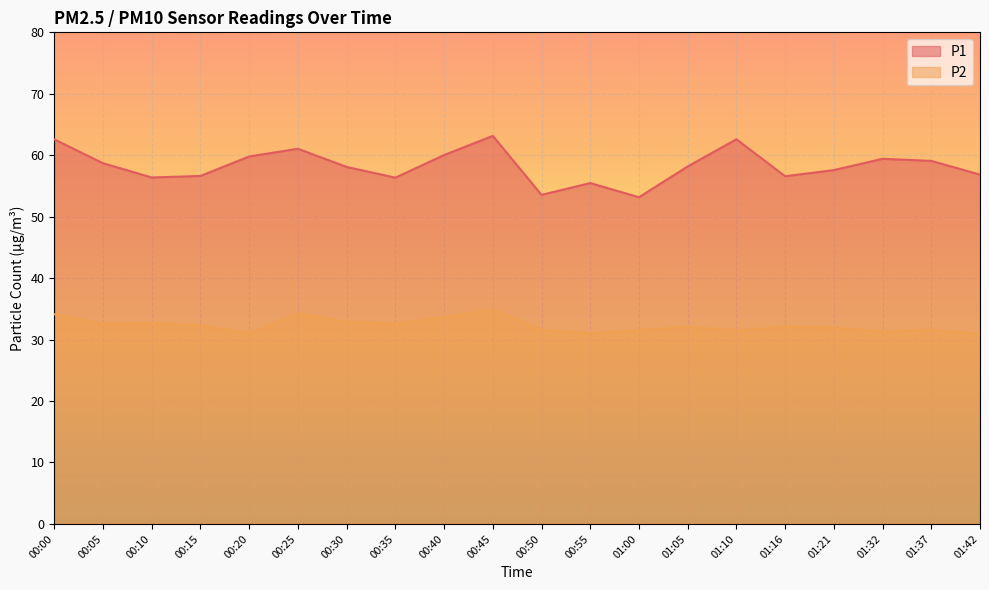

Reading left to right, extract all data points from this chart.

P1: 00:00=62.6	00:05=58.7	00:10=56.4	00:15=56.6	00:20=59.8	00:25=61.0	00:30=58.1	00:35=56.4	00:40=60.0	00:45=63.1	00:50=53.5	00:55=55.5	01:00=53.2	01:05=58.2	01:10=62.6	01:16=56.6	01:21=57.6	01:32=59.4	01:37=59.1	01:42=56.9
P2: 00:00=34.1	00:05=32.6	00:10=32.7	00:15=32.3	00:20=31.0	00:25=34.2	00:30=32.9	00:35=32.6	00:40=33.6	00:45=34.9	00:50=31.6	00:55=31.0	01:00=31.5	01:05=32.1	01:10=31.5	01:16=32.1	01:21=31.9	01:32=31.3	01:37=31.6	01:42=30.9